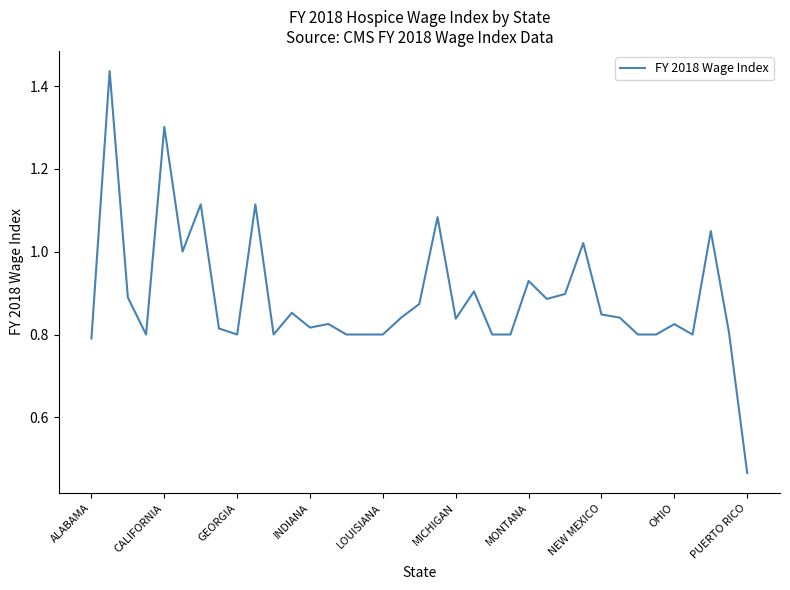

True or false: there are more than 2 points higher than both neighbors.

True